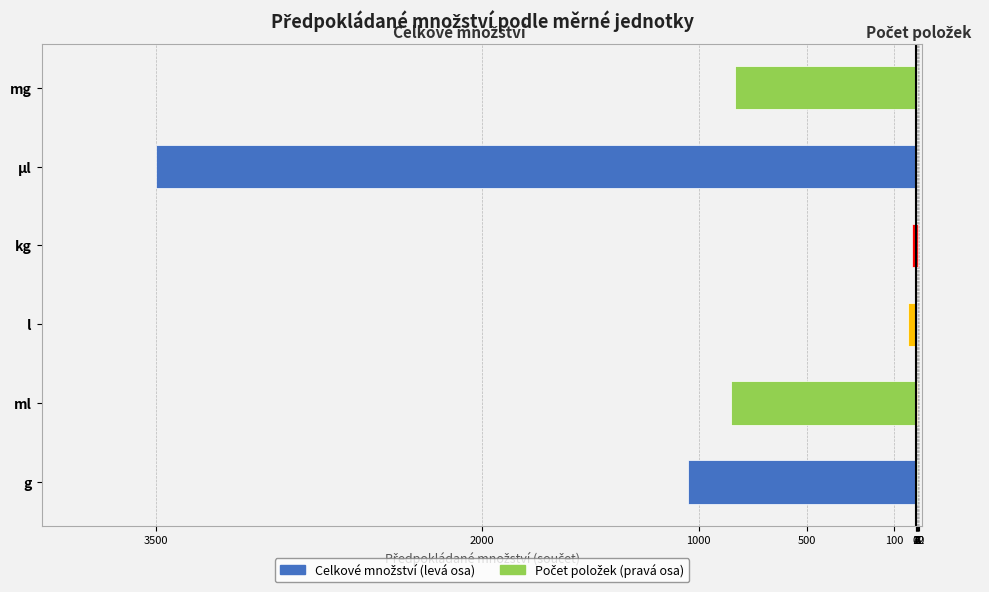

At how many categories does at least one series exceed -678?

6